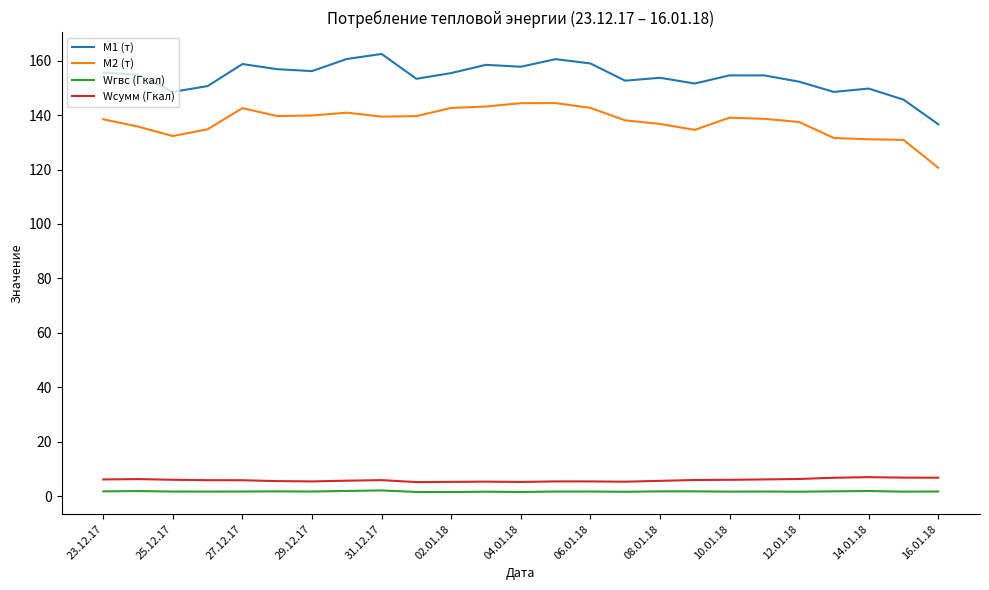

Which series has the widest spread of values?

M1 (т)